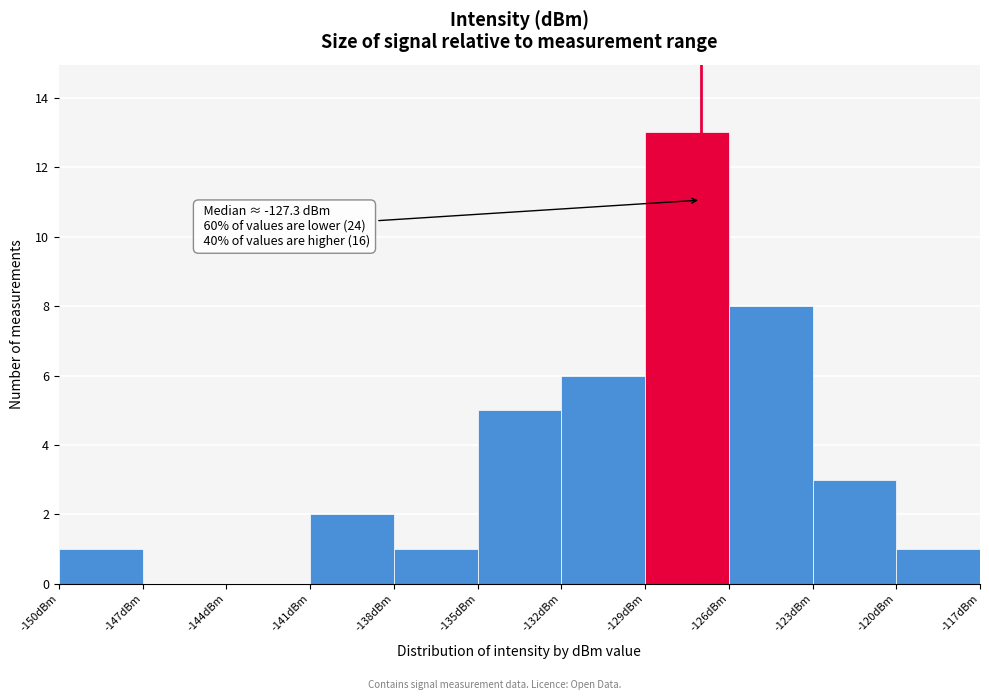

Which range on the x-axis has the tallest bar?

-129 to -126